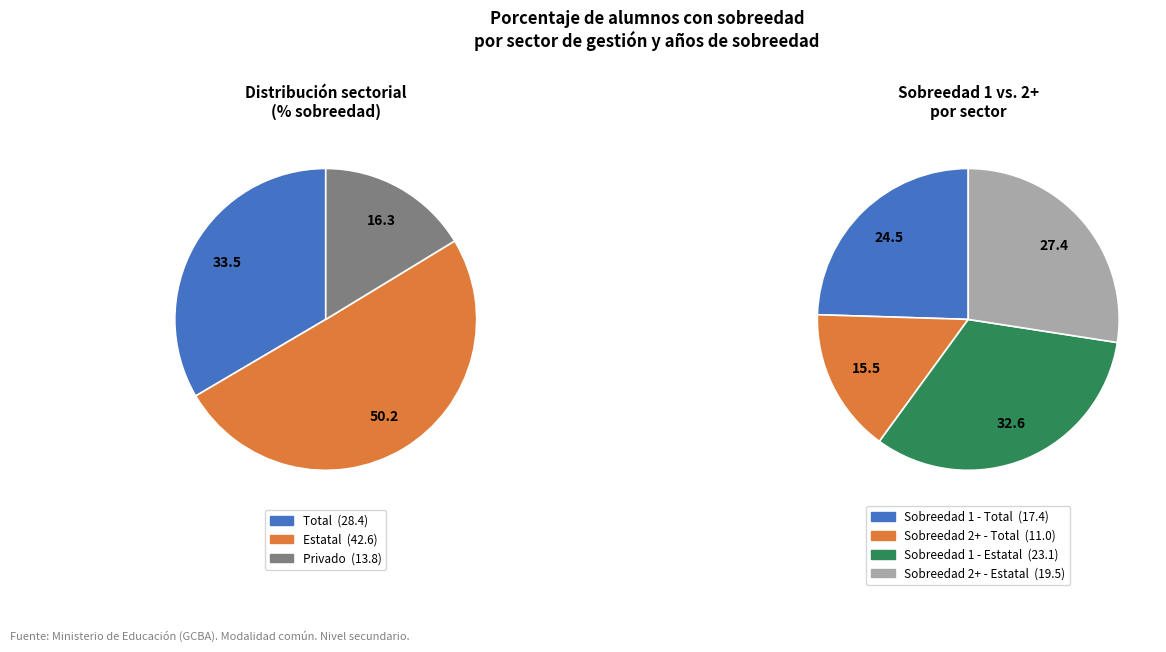

What is the change in value from Total to Privado?

-14.6